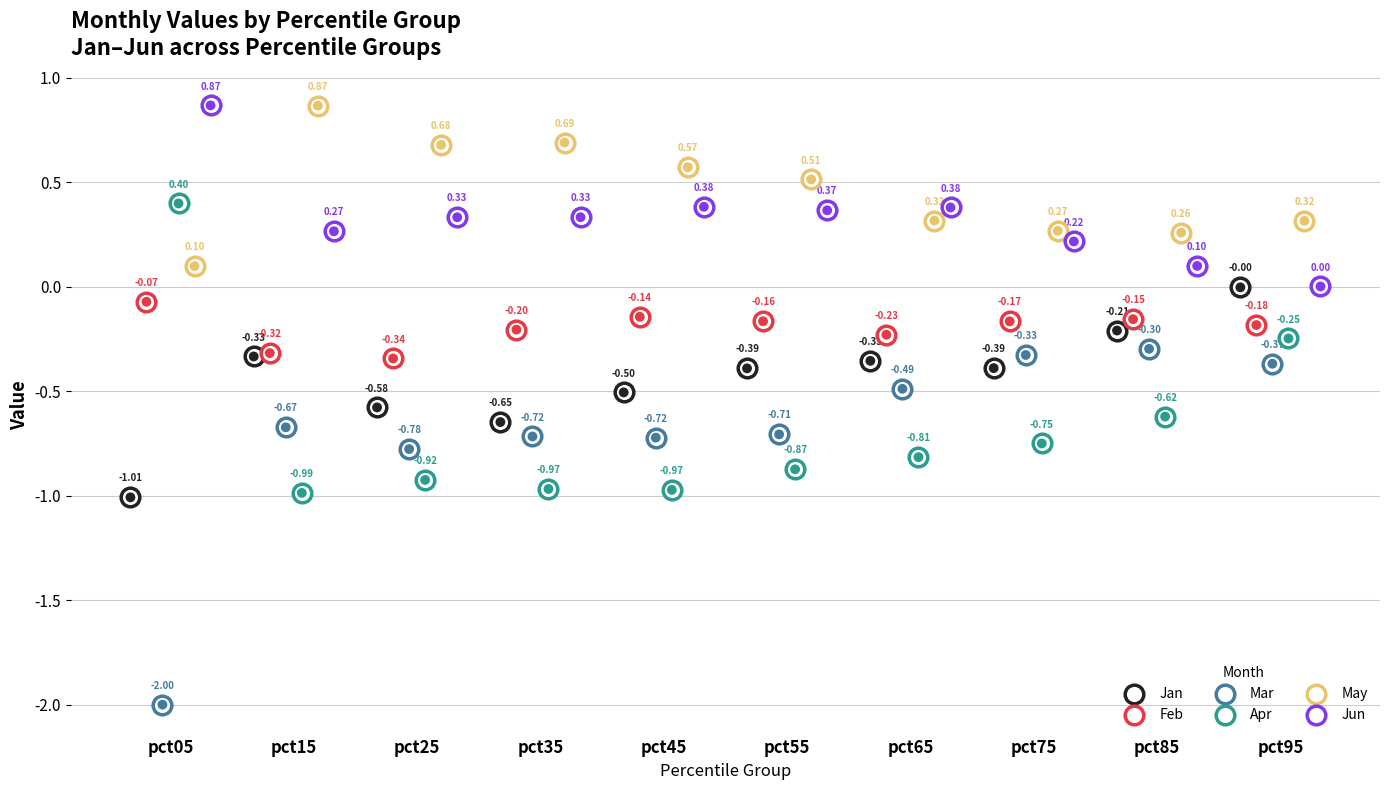

Which series has the widest spread of Y values?

Mar